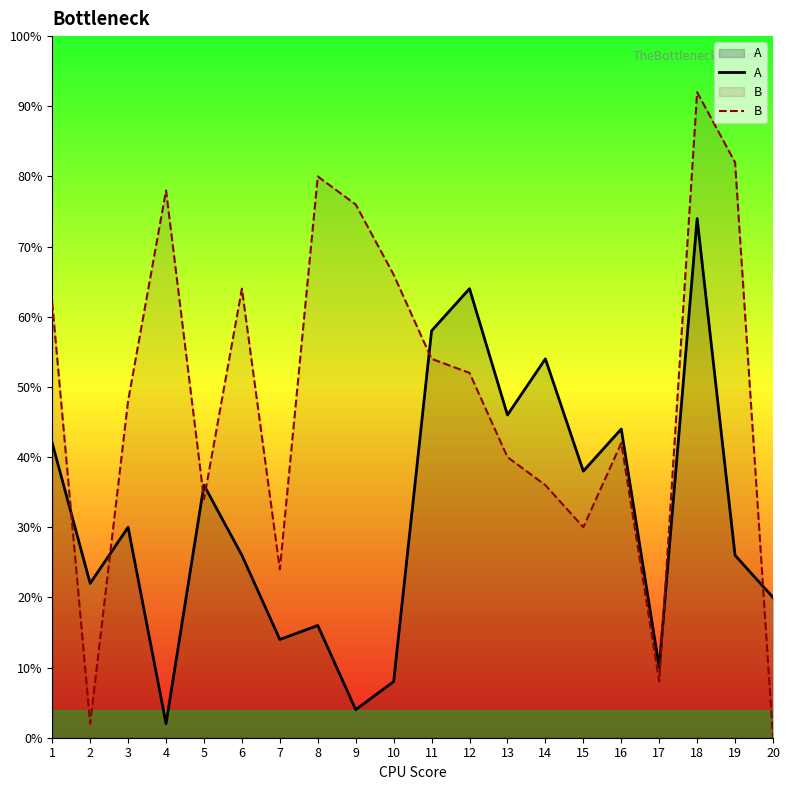

What is the difference between the maximum and minimum values in the A series?

72.0